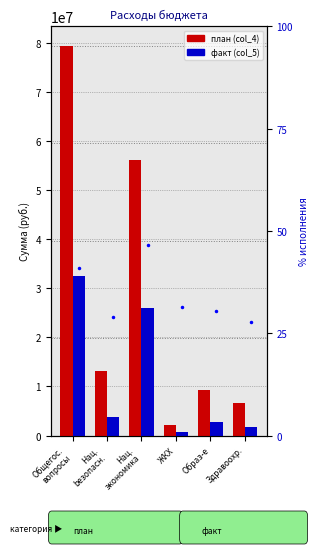

The value of факт (col_5) at Общегос.
вопросы is 32570491.8. True or false?

True